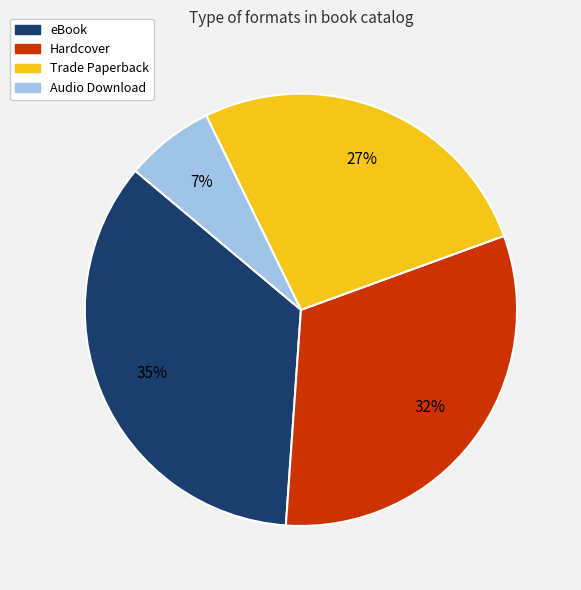

Do eBook and Trade Paperback together represent more than half of the pie?

Yes